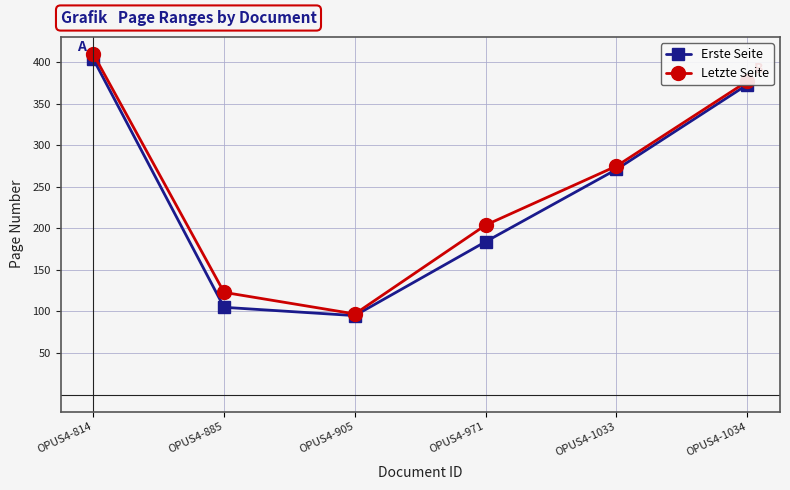

List the series in order of their overall mean, lowest first.

Erste Seite, Letzte Seite